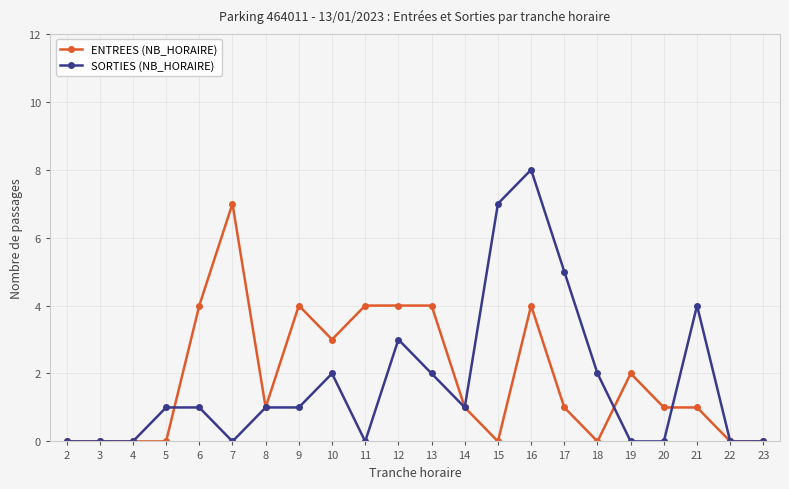

What is the spread (max minus min) of values at 9?

3